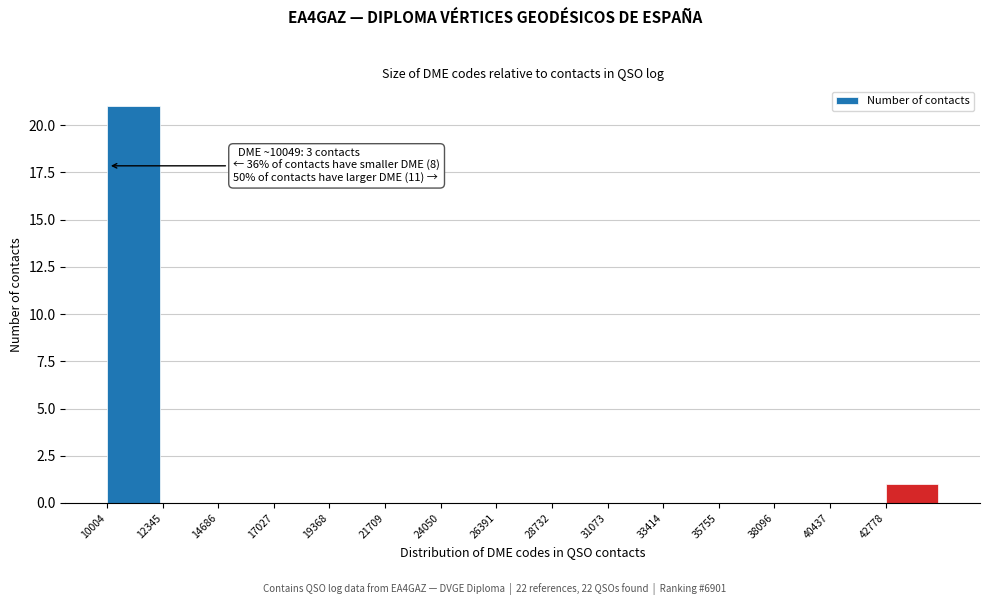

Over which range of the x-axis is the bar tallest?

10000 to 12500